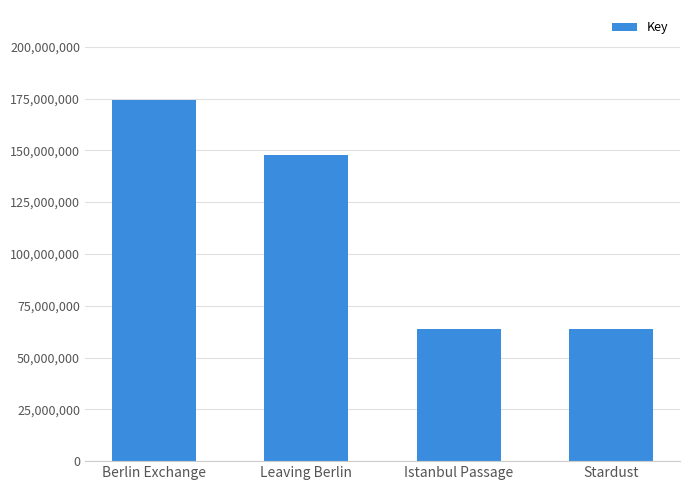

What is the value of the 1st bar from the left?

174167449